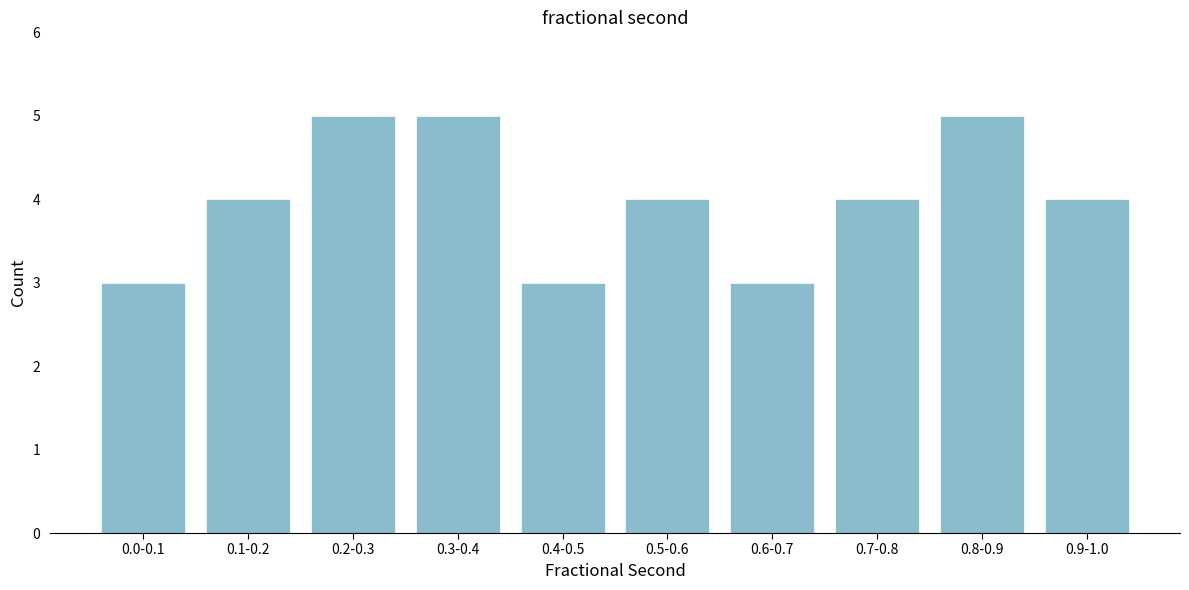

Reading left to right, list all the values displayed in this chart.

0.0-0.1=3	0.1-0.2=4	0.2-0.3=5	0.3-0.4=5	0.4-0.5=3	0.5-0.6=4	0.6-0.7=3	0.7-0.8=4	0.8-0.9=5	0.9-1.0=4